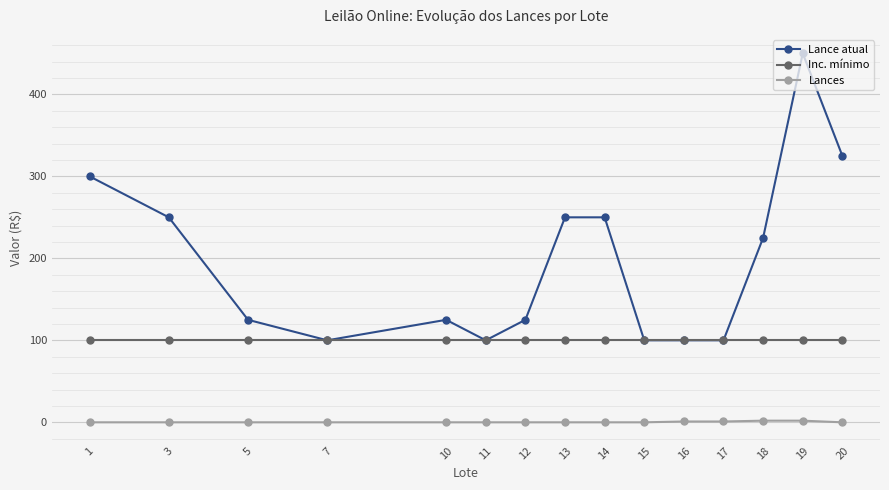

At which category is the sum across all series the highest?

19